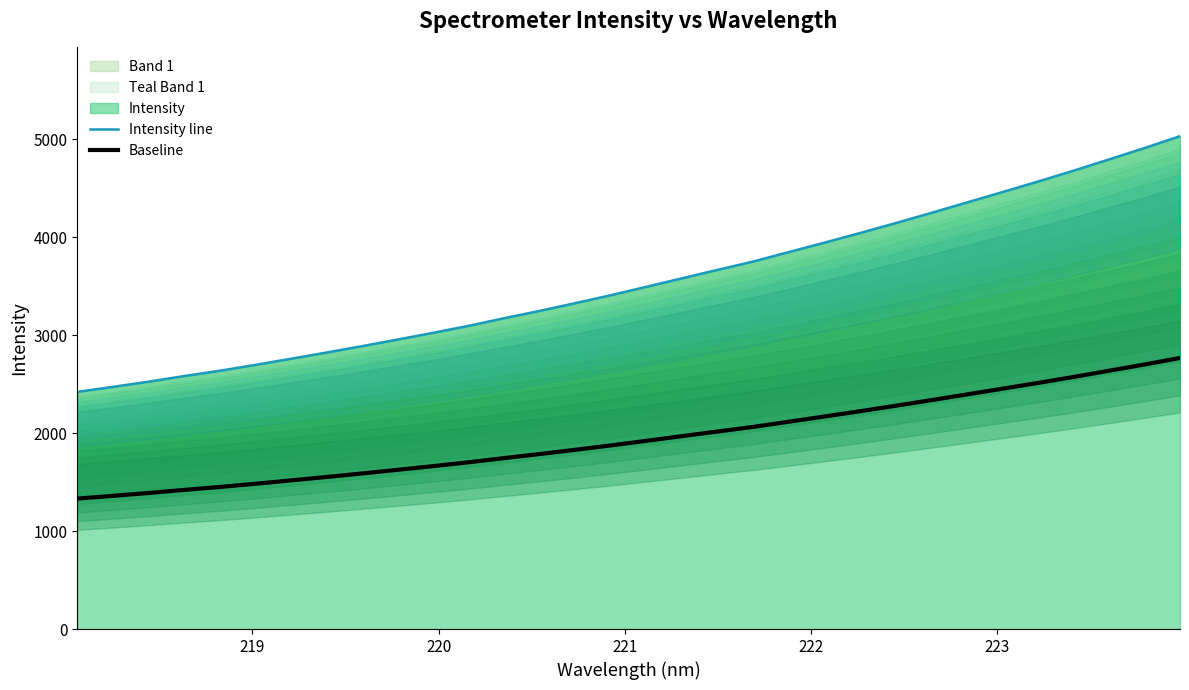

What is the lowest value of the Baseline series?

1331.6